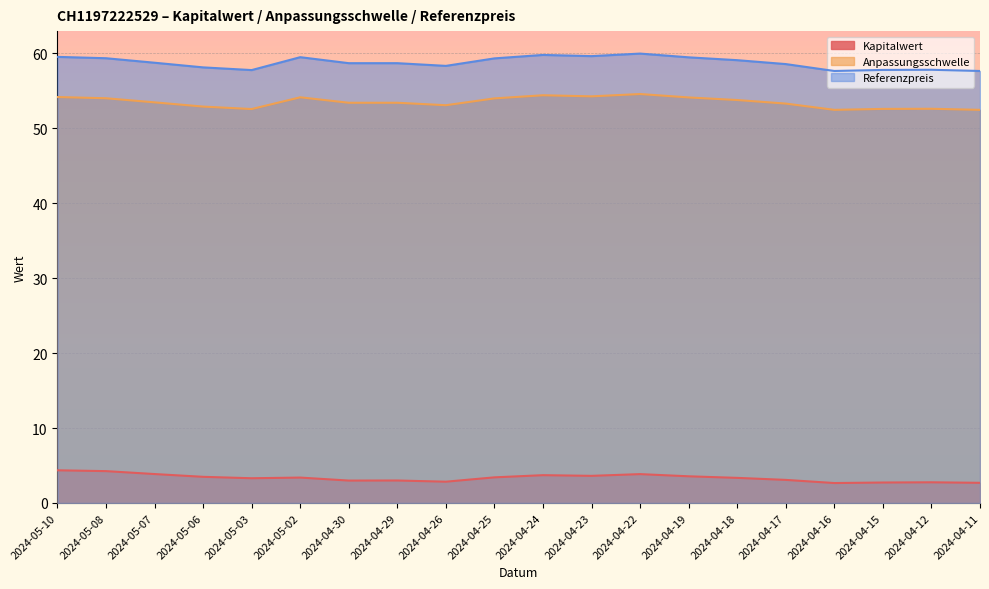

How many interior local valleys does the Kapitalwert series have?

5